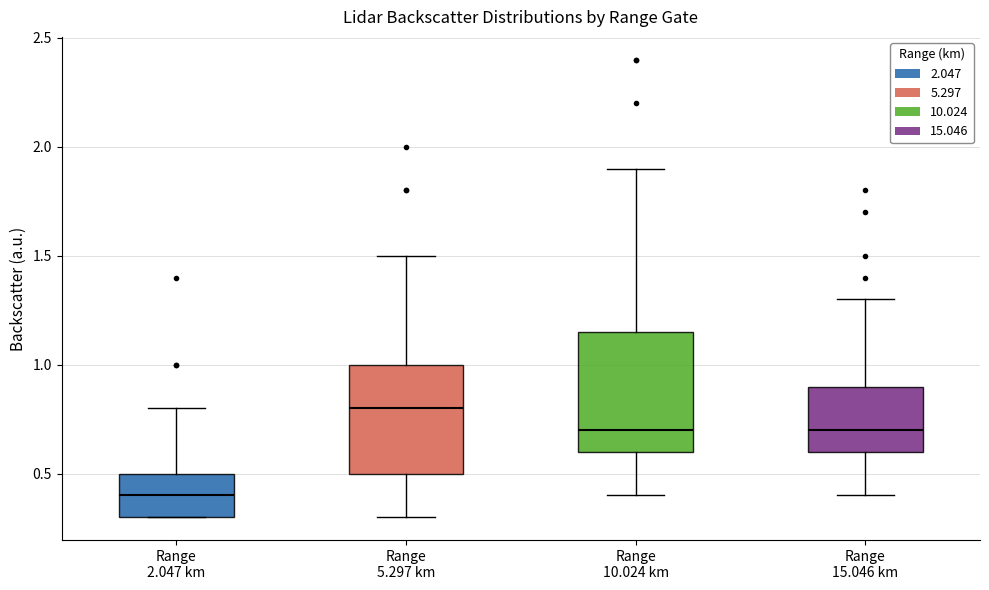

Reading left to right, transcribe this box plot: for each box, give where its median line is, the range the box spans, and where its two whiskers end, as read against the y-axis. The values are not printed on the chart, so give them approximately, as read against the axis.

Range 2.047 km: median 0.40, box 0.30 to 0.50, whiskers 0.30 to 0.80
Range 5.297 km: median 0.80, box 0.50 to 1.00, whiskers 0.30 to 1.50
Range 10.024 km: median 0.70, box 0.60 to 1.15, whiskers 0.40 to 1.90
Range 15.046 km: median 0.70, box 0.60 to 0.90, whiskers 0.40 to 1.30